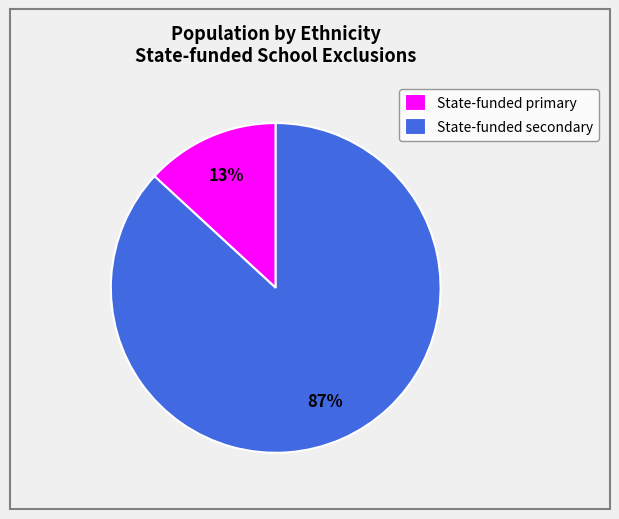

Between State-funded secondary and State-funded primary, which is larger?

State-funded secondary